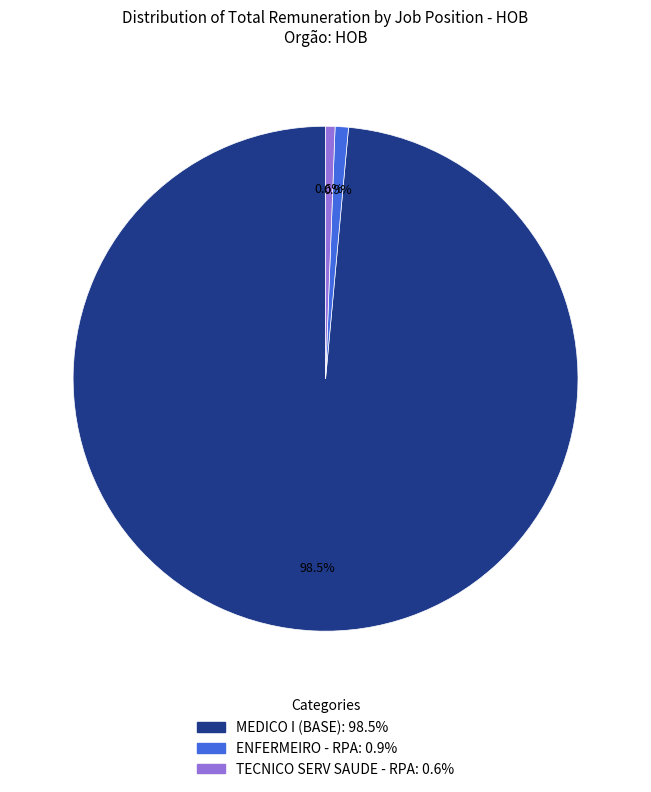

Does any single category account for the majority?

Yes